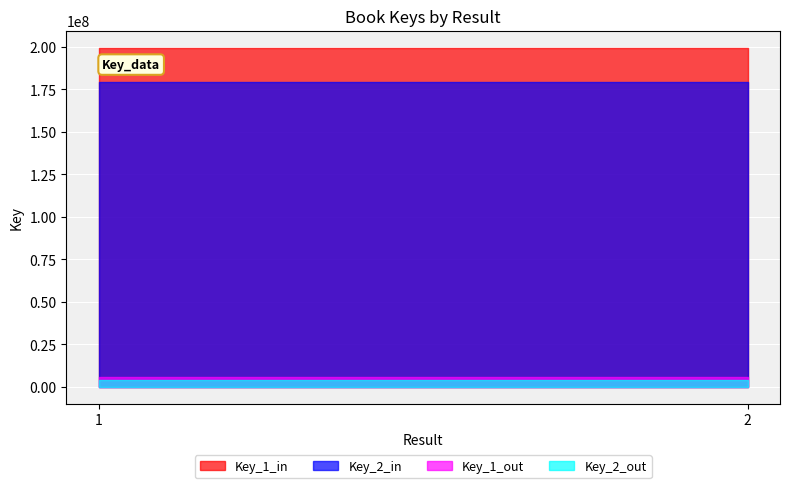

The value of Key_1_in at 2 is 199547225.0. True or false?

True